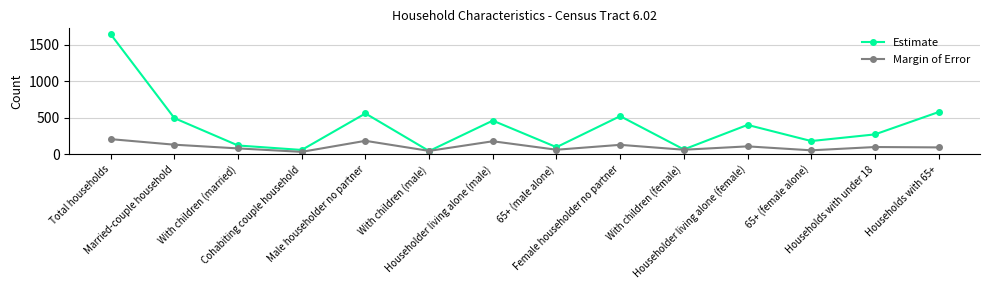

What is the difference between the second highest and minimum values in the Estimate series?

534